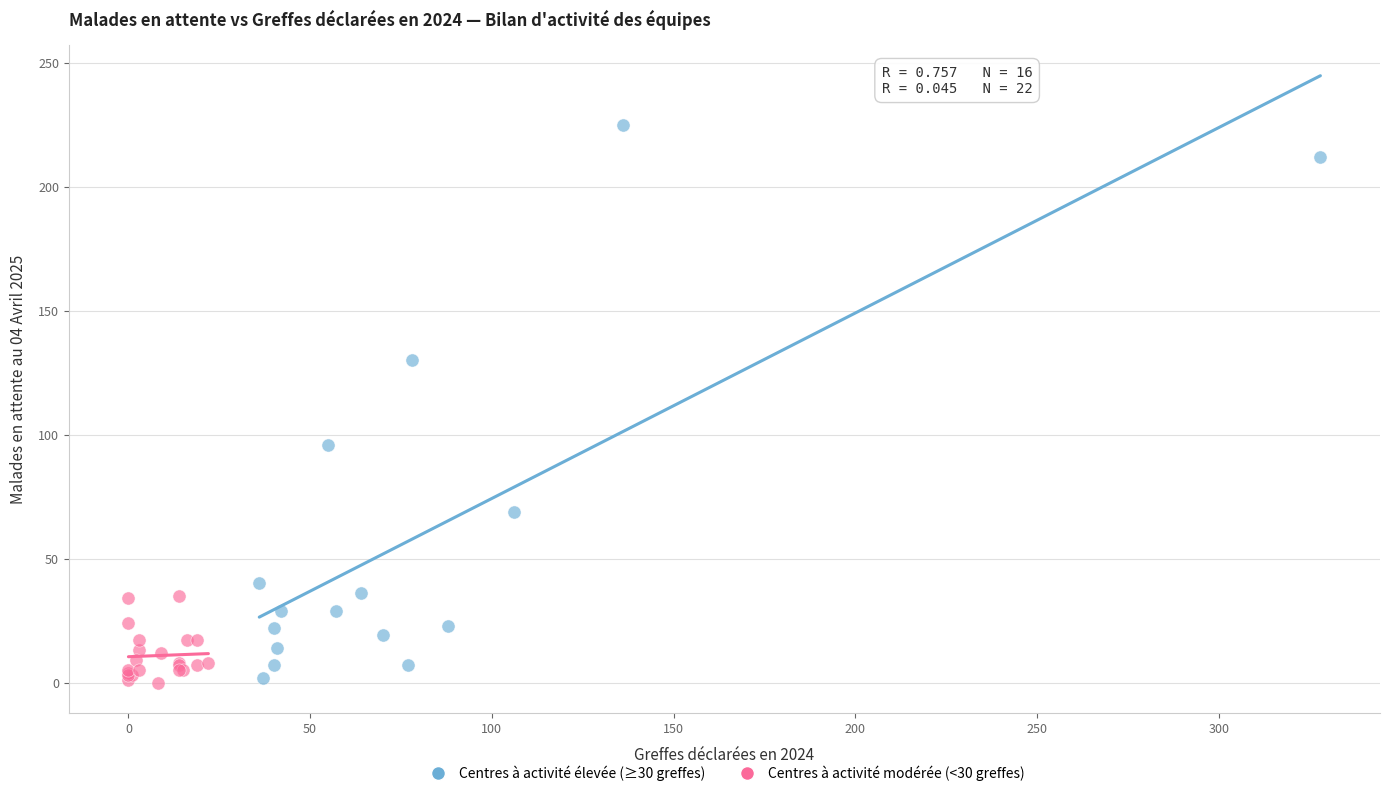

Which series reaches the maximum Y coordinate?

Centres à activité élevée (≥30 greffes)